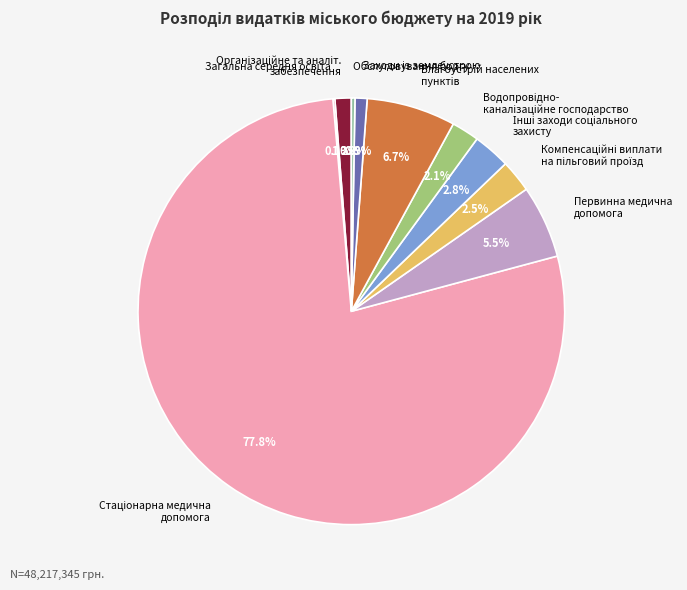

Is there a majority slice in this chart?

Yes